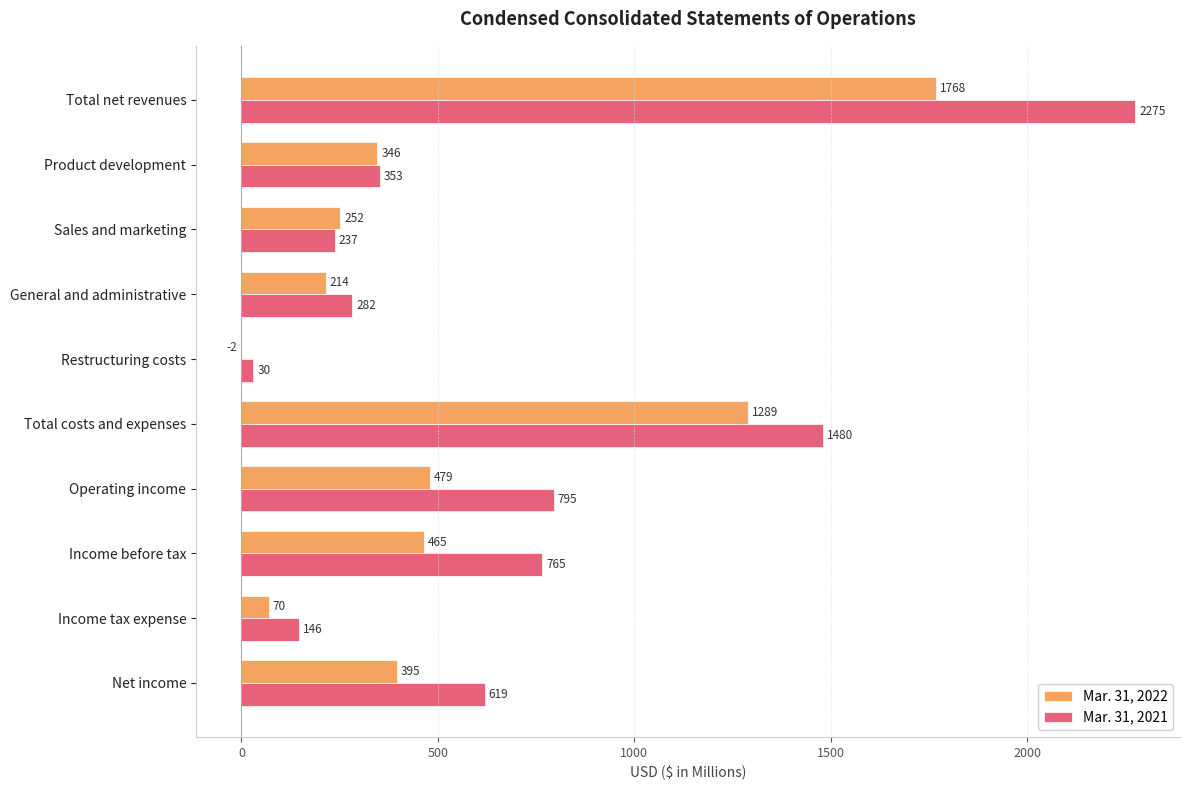

What is the sum of all Mar. 31, 2021 values?

6982